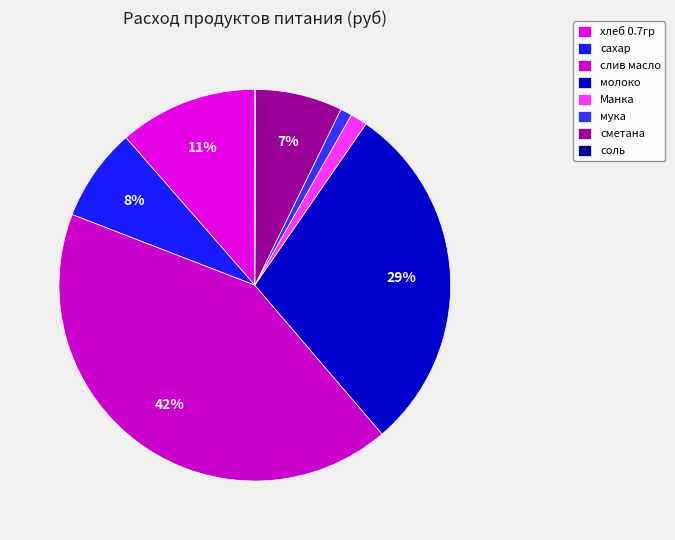

What is the change in value from слив масло to Манка?

-3615.1